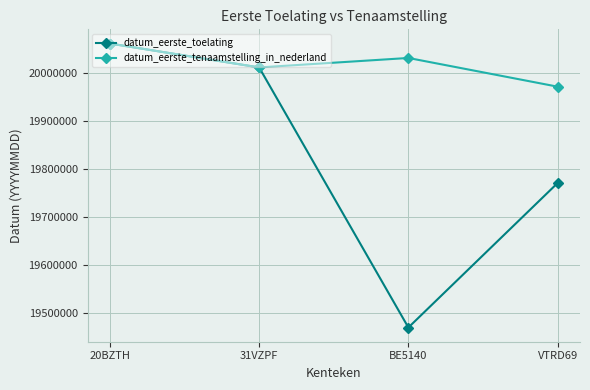

Count the number of categories in the chart.

4